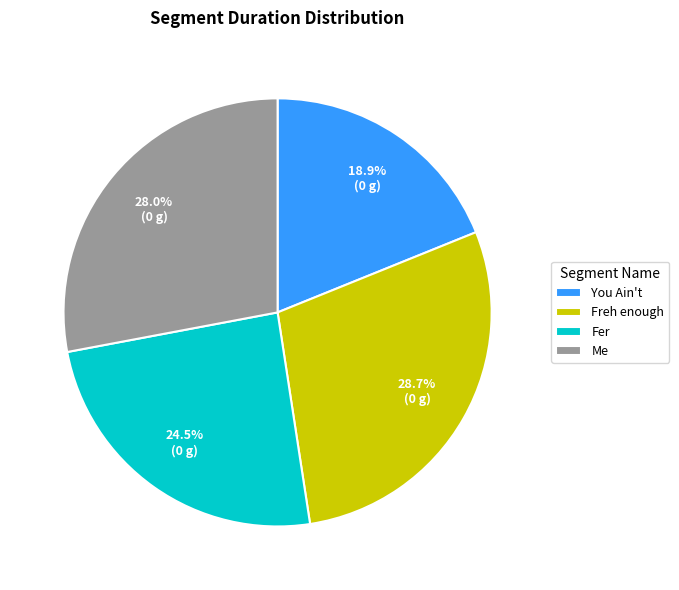

What percentage do Me and Freh enough together represent?

56.6%